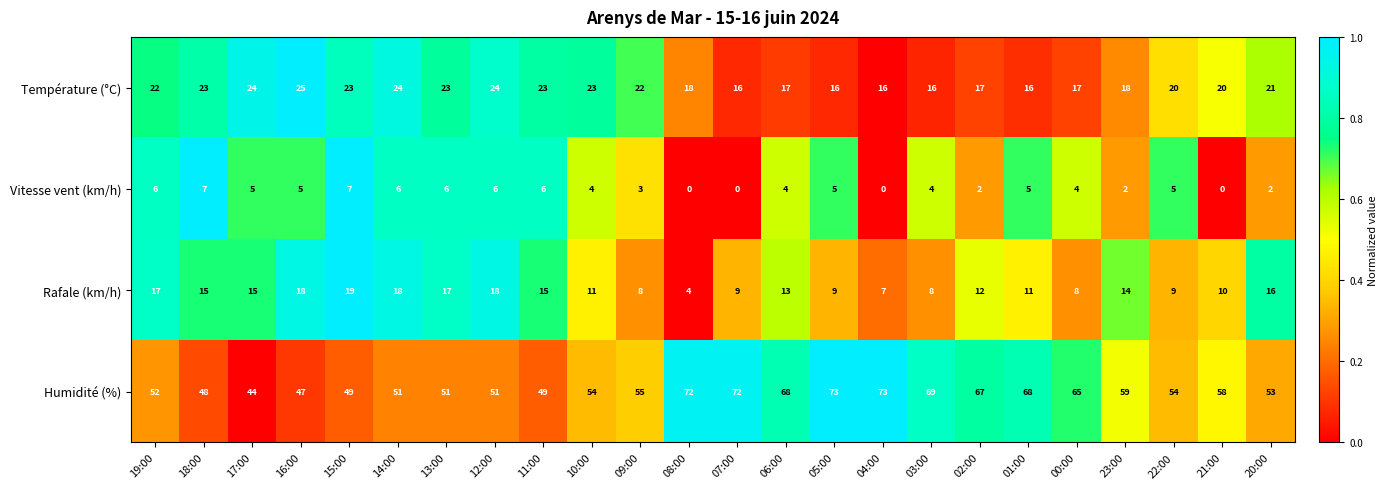

The Vitesse vent (km/h) series shows 4 at 03:00. True or false?

True